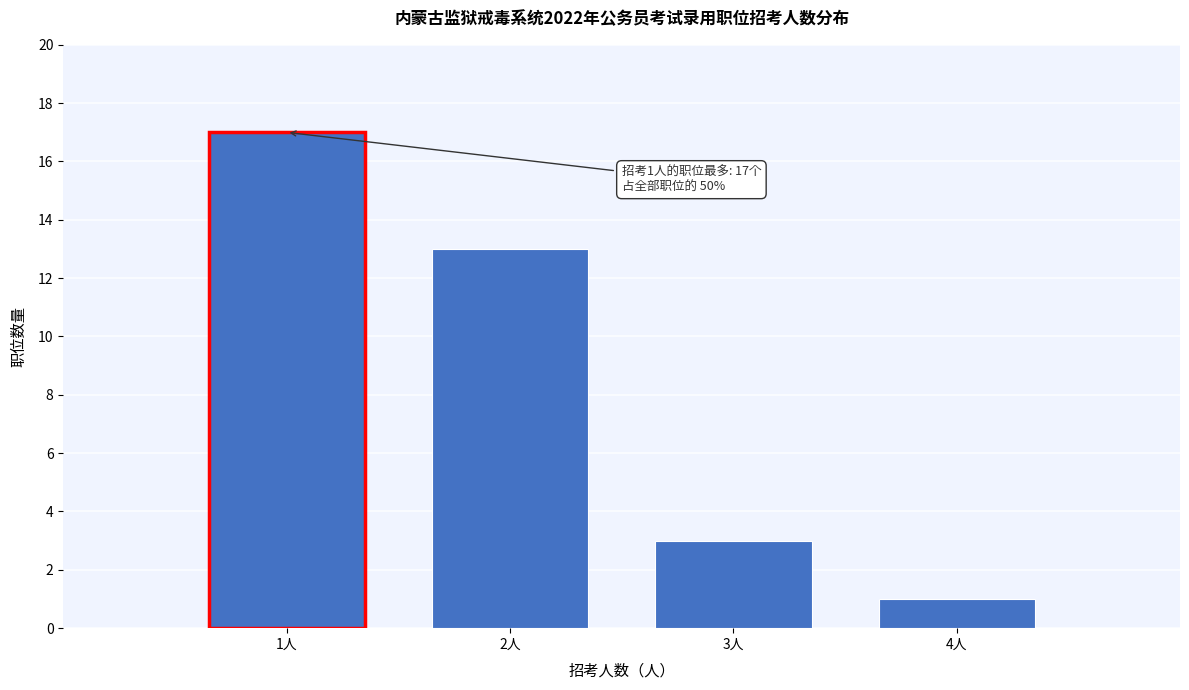

Reading left to right, list all the values displayed in this chart.

17	13	3	1